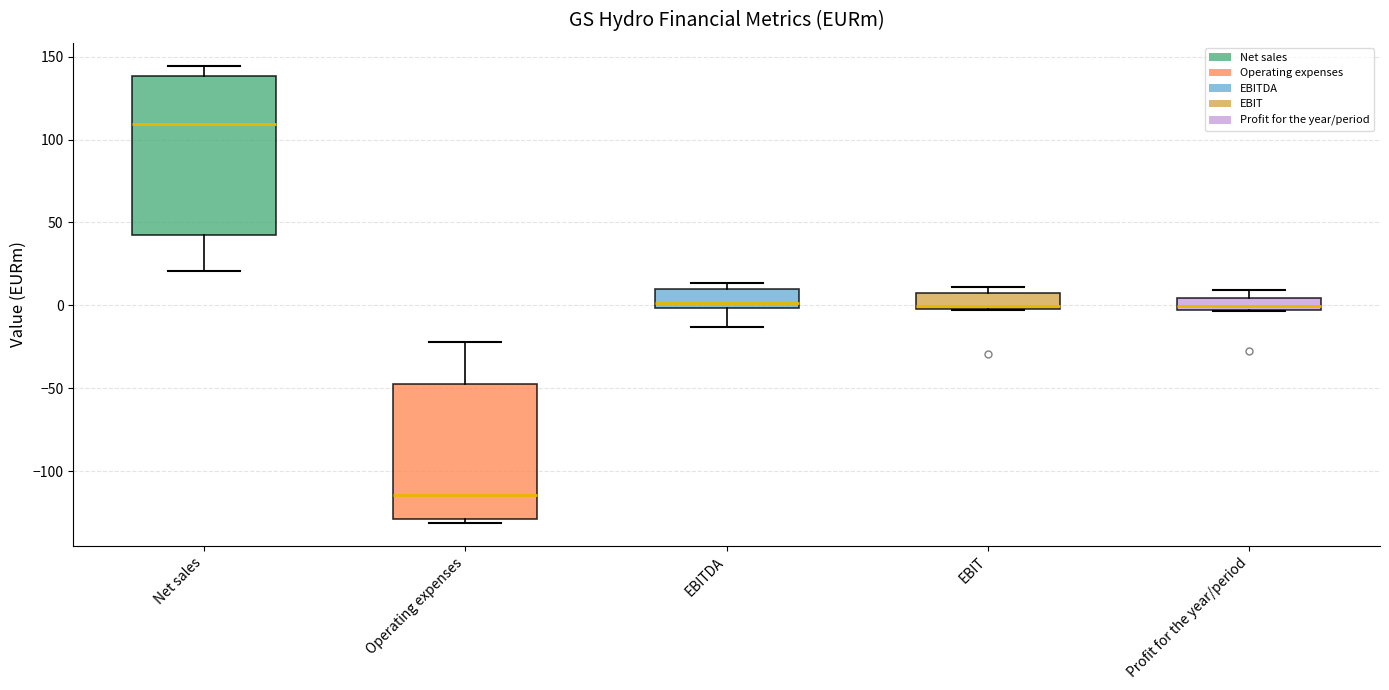

Which box's median line is the lowest?

Operating expenses